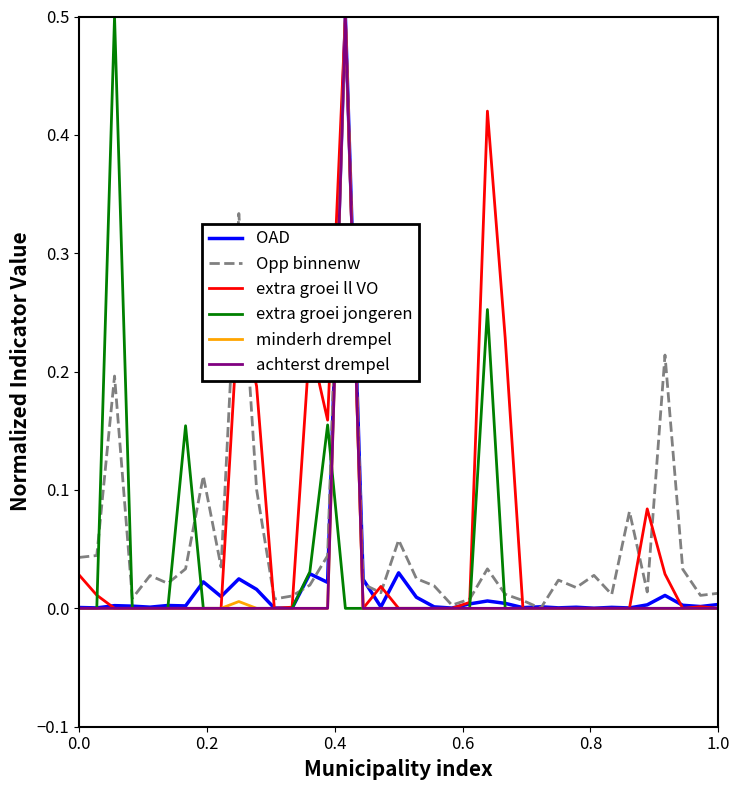

What is the maximum value shown in the chart?

0.5